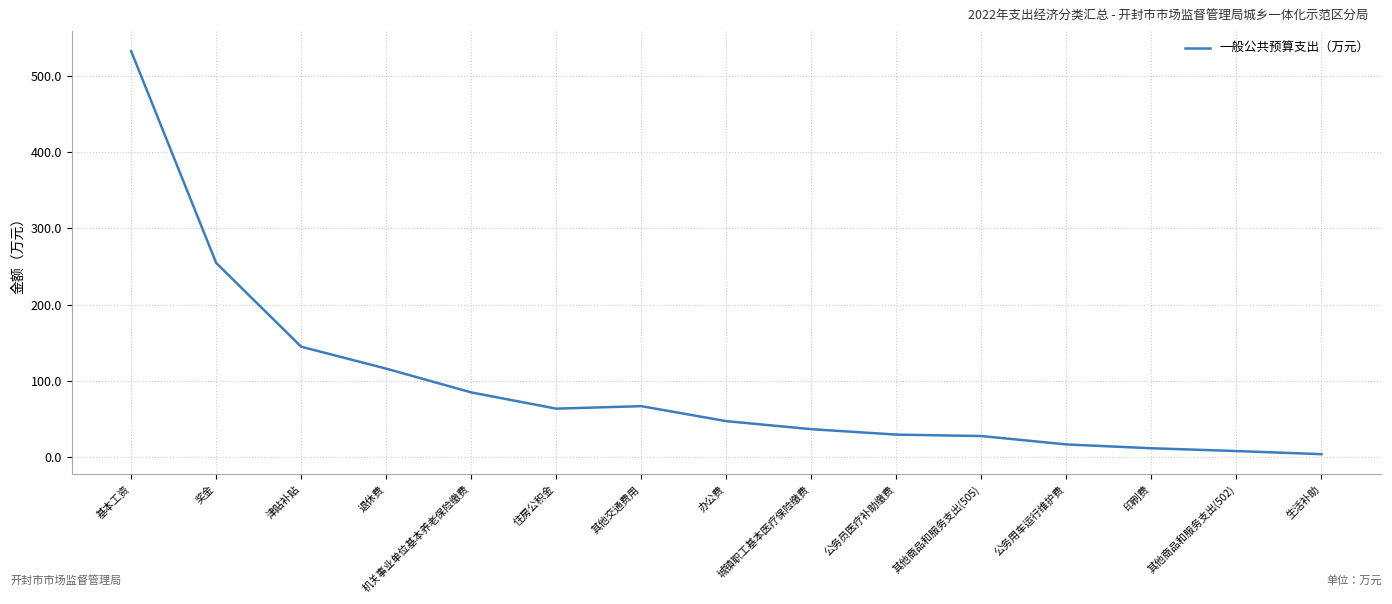

What position from the right is 奖金?

14